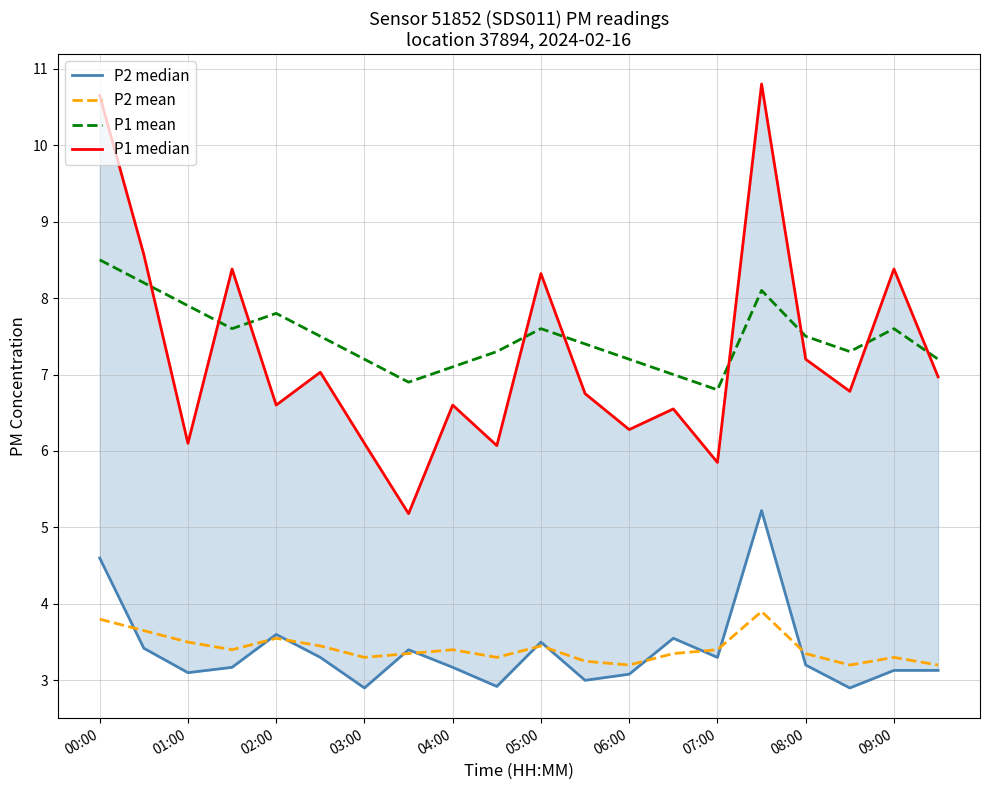

Where is the first local maximum for P1 mean?

02:00